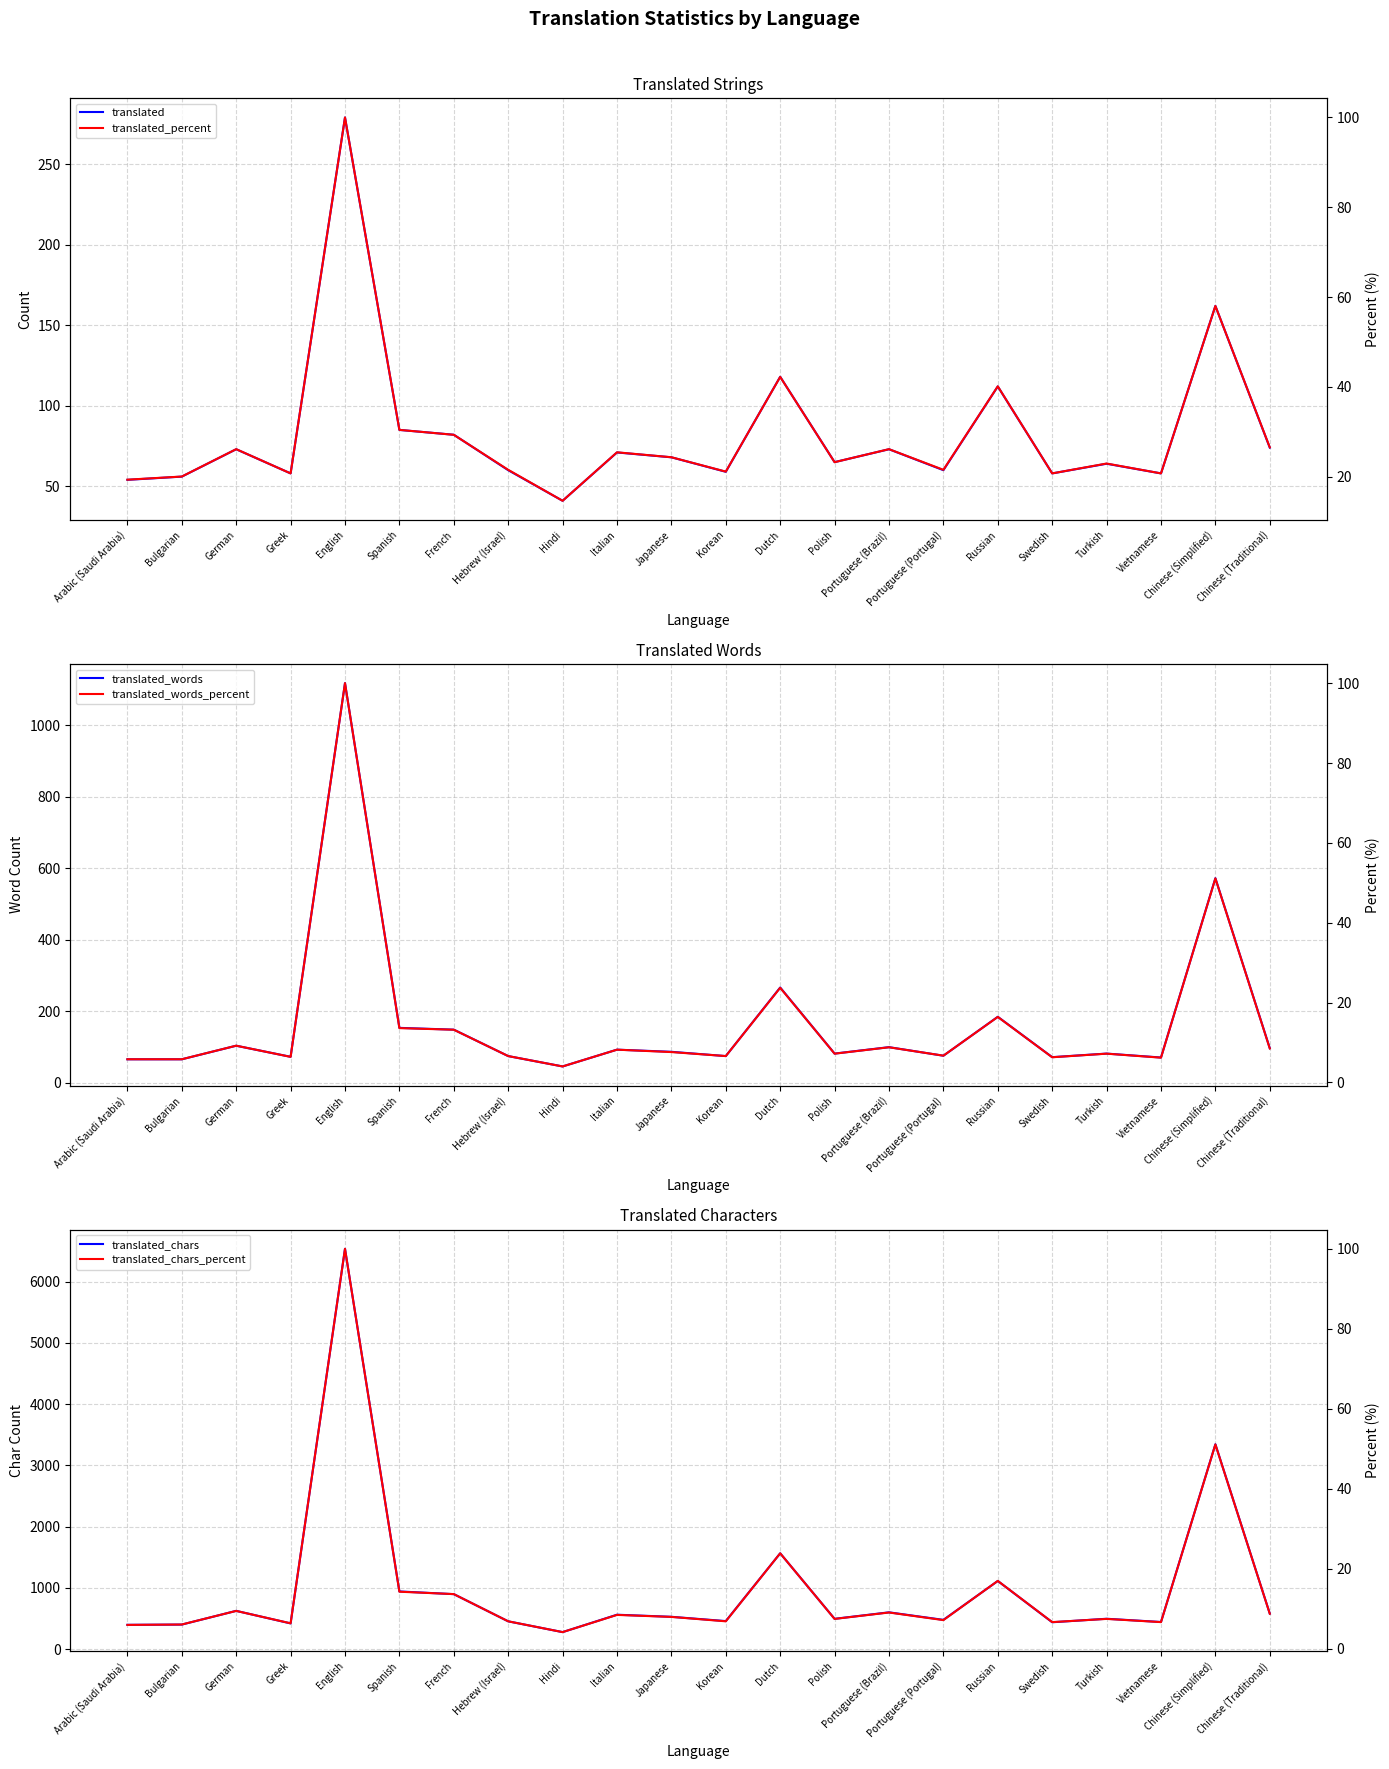

Is the value of translated_chars_percent at Dutch greater than the value of translated at Russian?

No